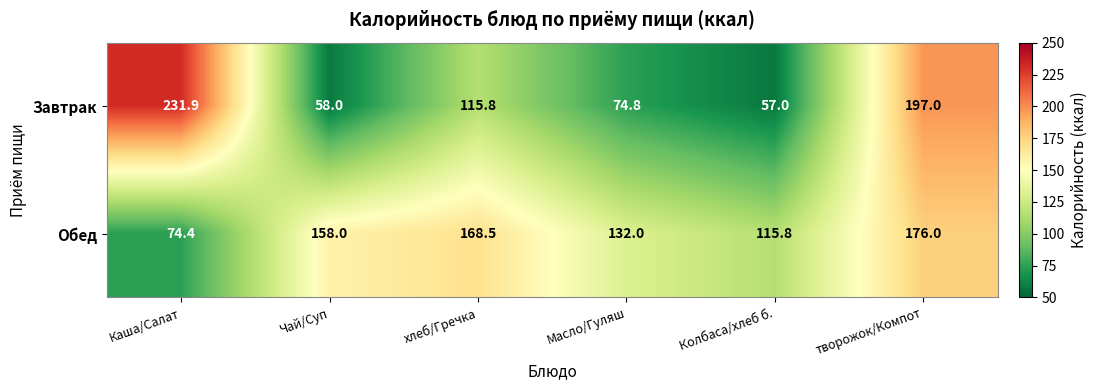

What is the difference between the maximum and second lowest values in the Обед series?

60.2